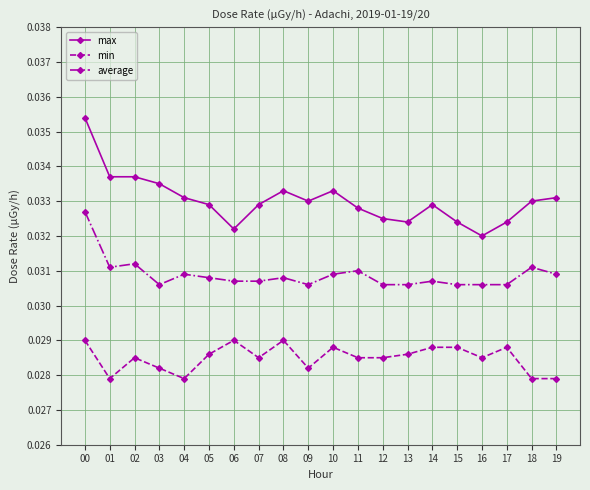

Which series changed the most between 10 and 12?

max